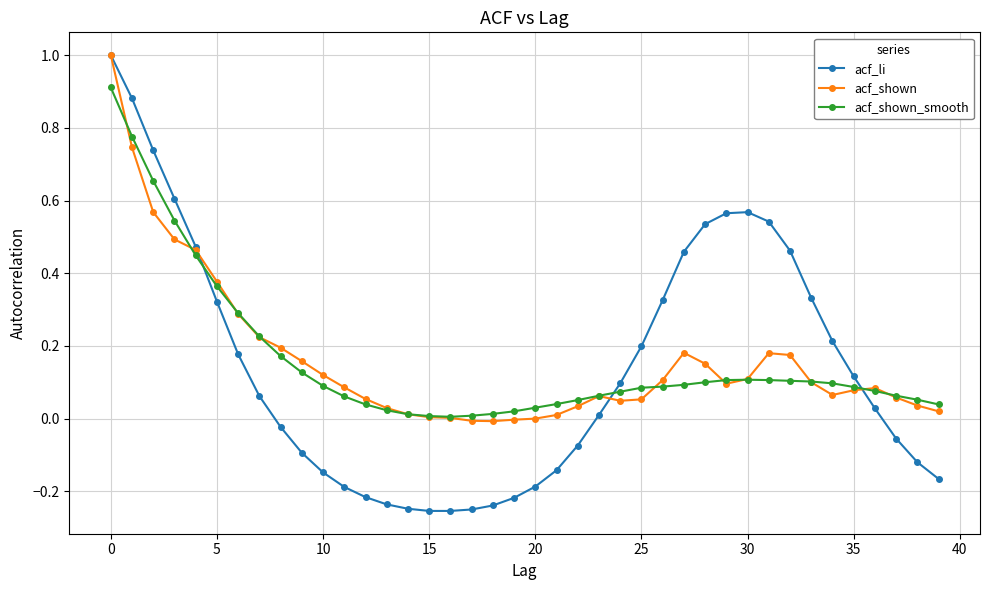

What is the greatest value displayed?

1.0